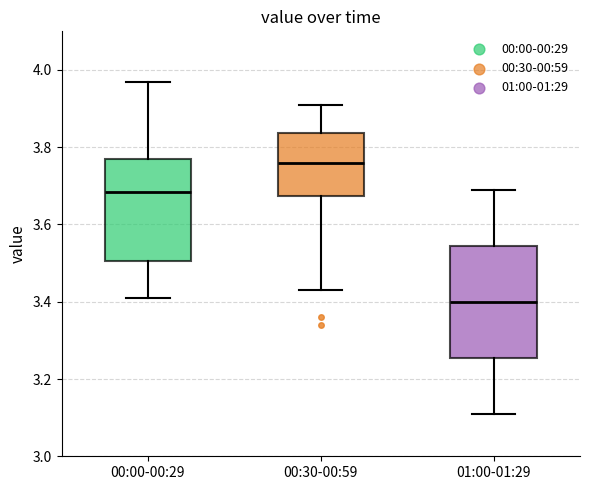

Which box has the highest median line?

00:30-00:59